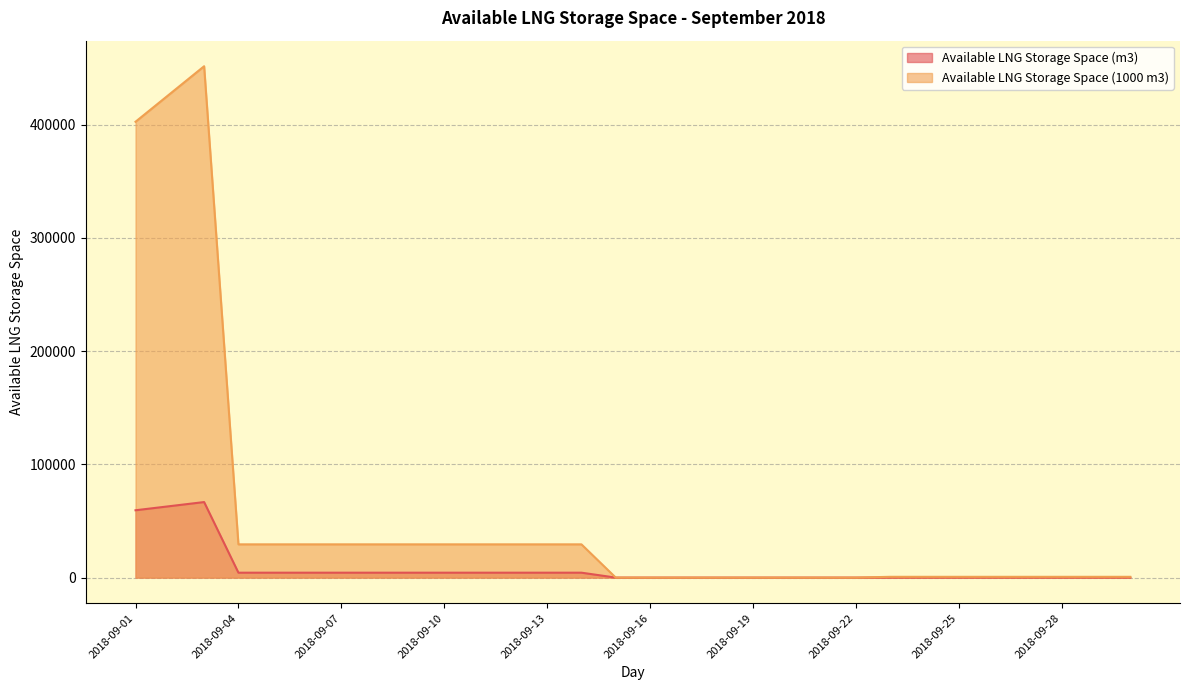

Does the chart display data point markers on the line(s)?

No